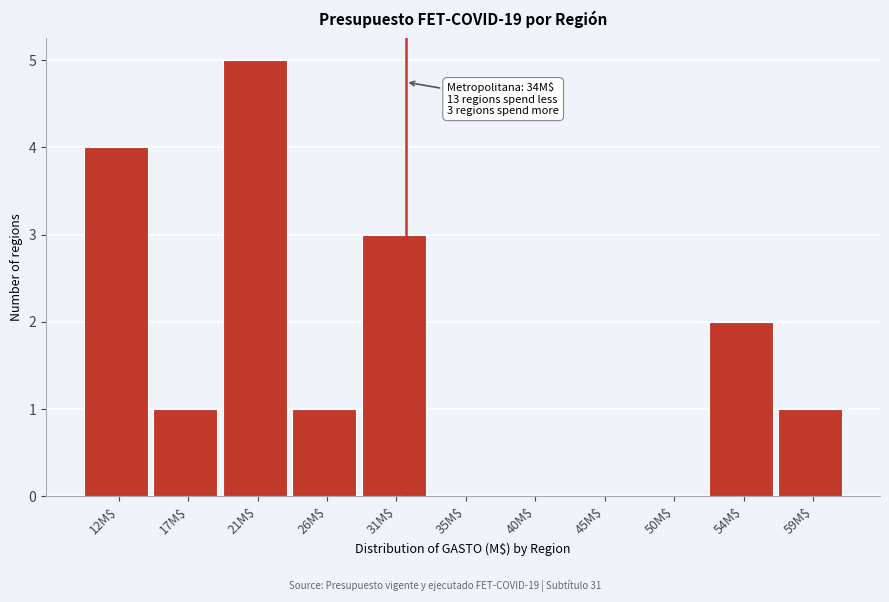

What is the maximum value shown in the chart?

5